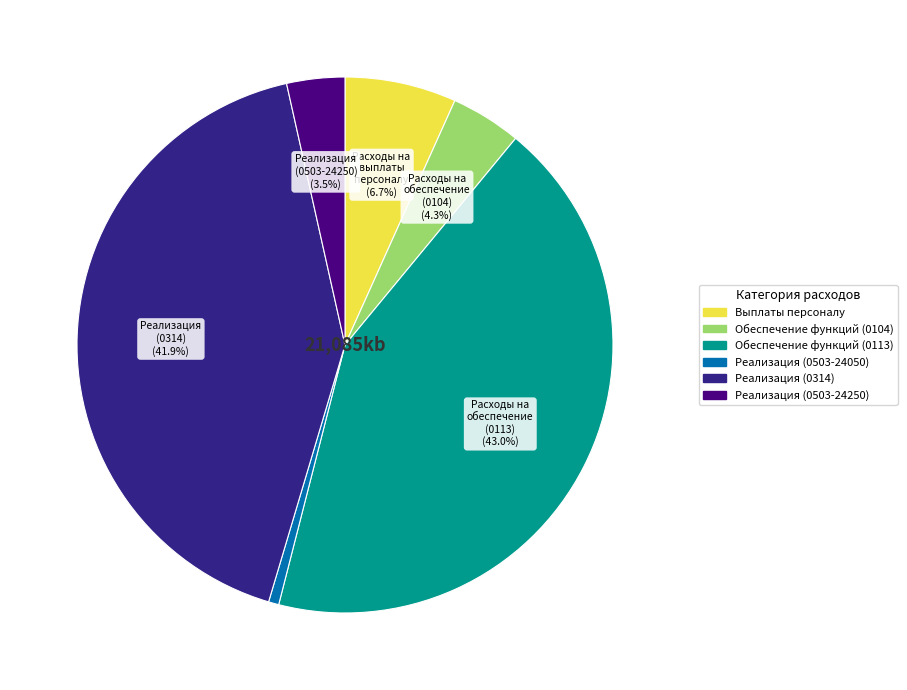

Is there any slice that represents more than half of the pie?

No